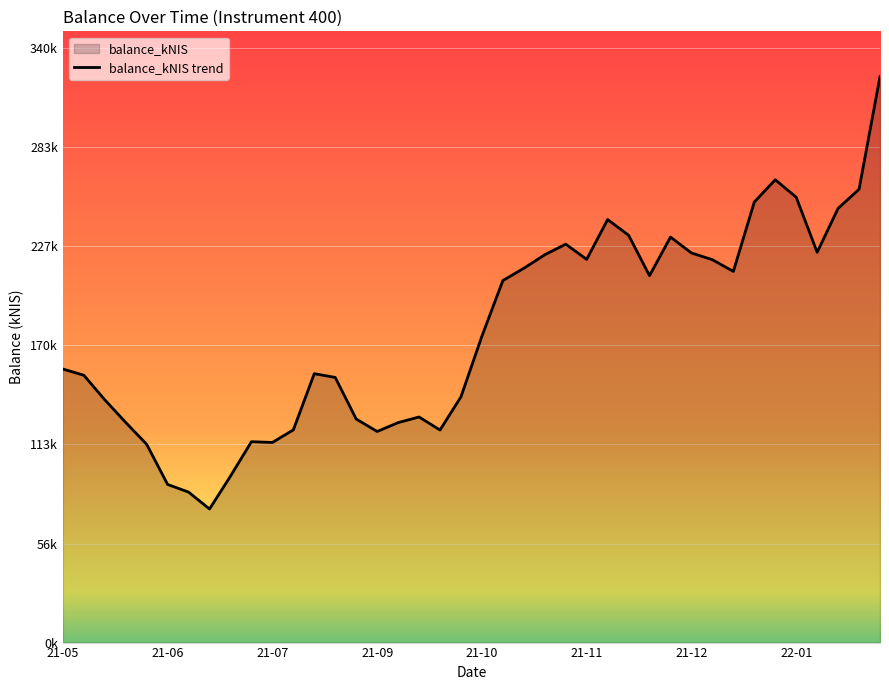

Does the chart display data point markers on the line(s)?

No